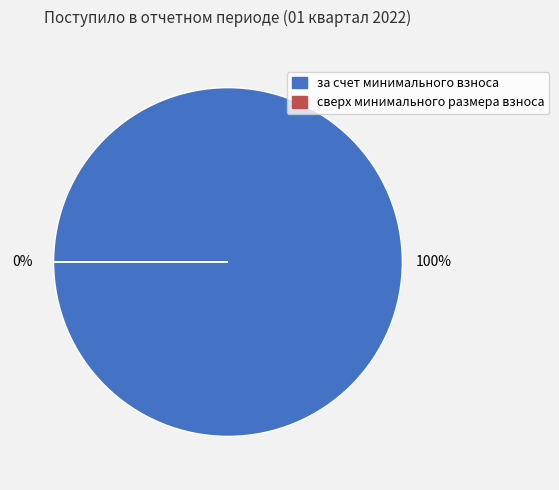

What is the largest slice in the pie chart?

за счет минимального взноса